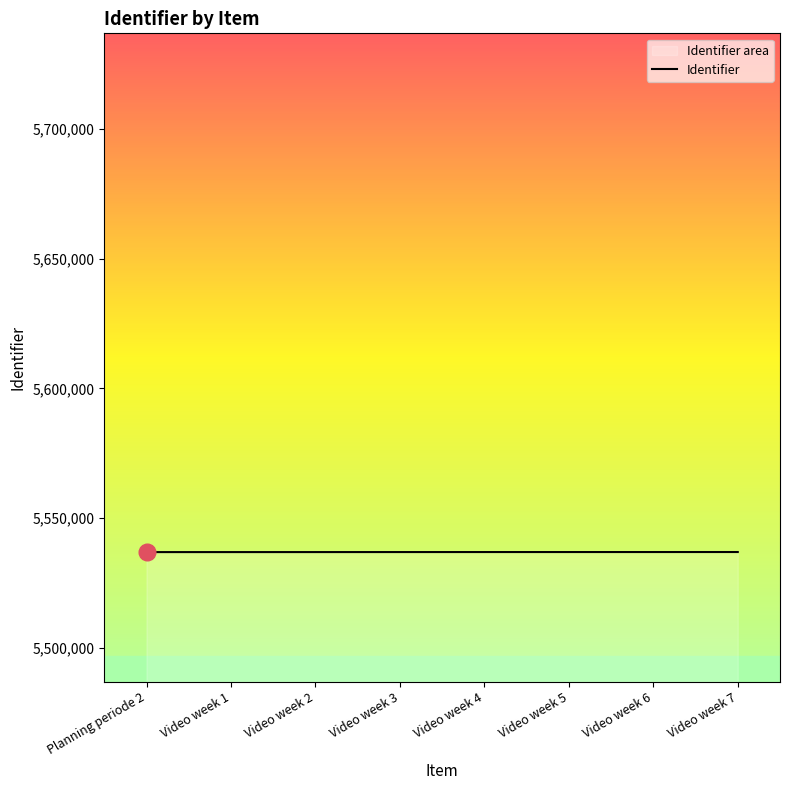

What is the difference between the maximum and minimum values?

29